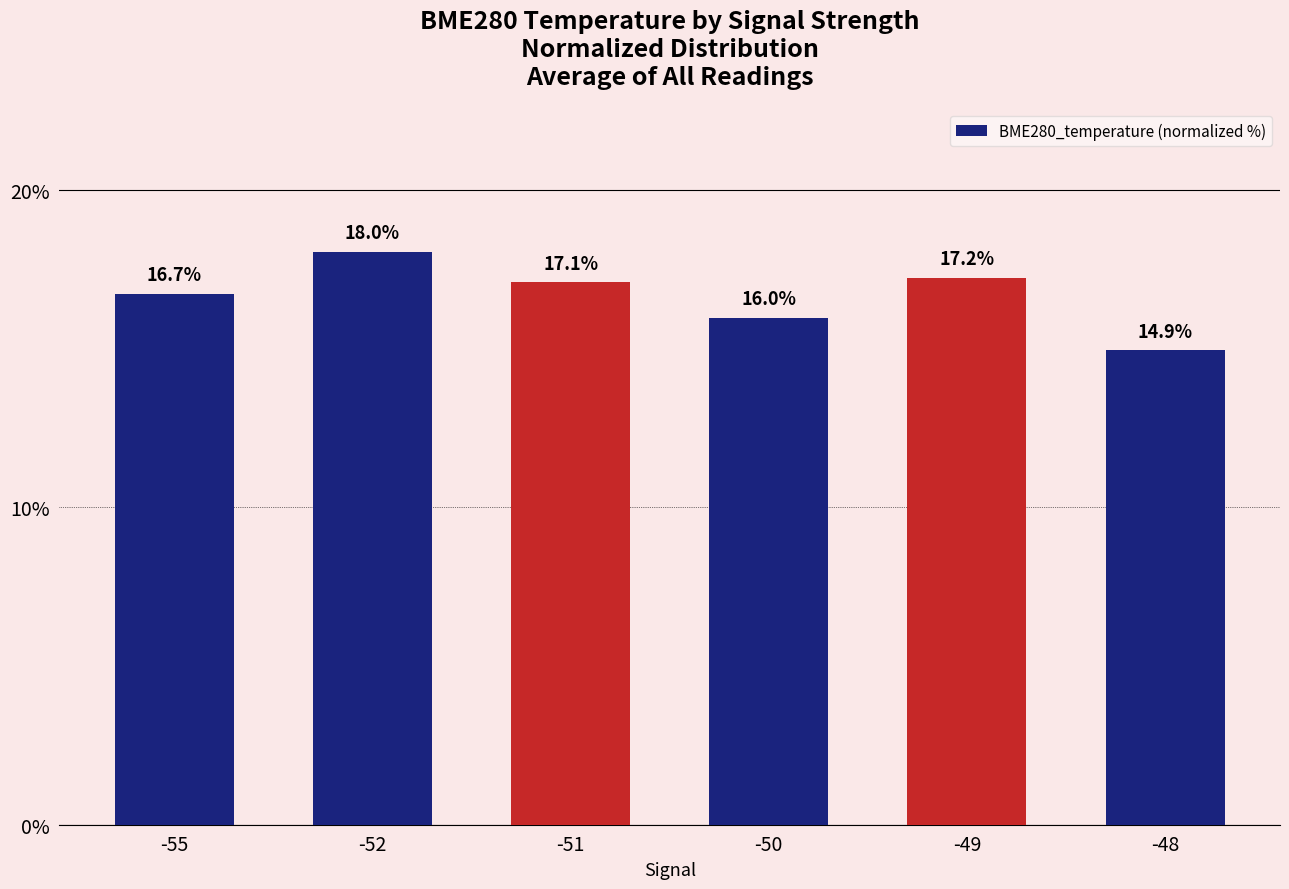

Between -55 and -49, which is larger?

-49